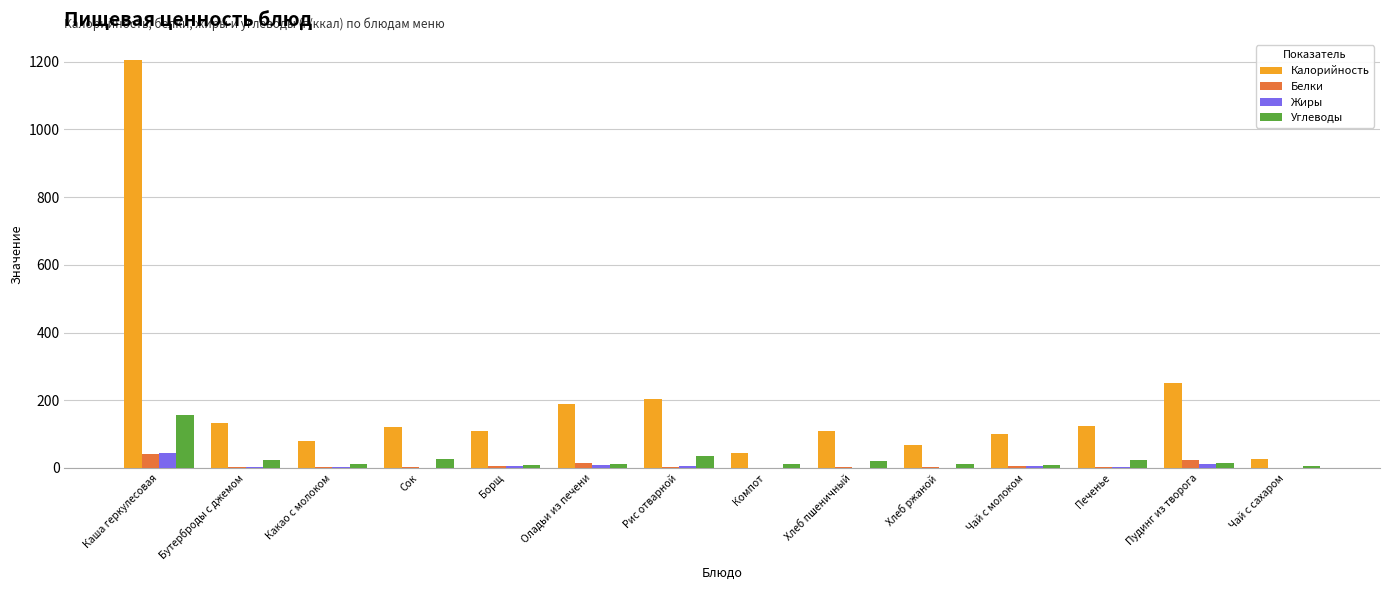

Where is Калорийность nearest to the value 615?

Пудинг из творога